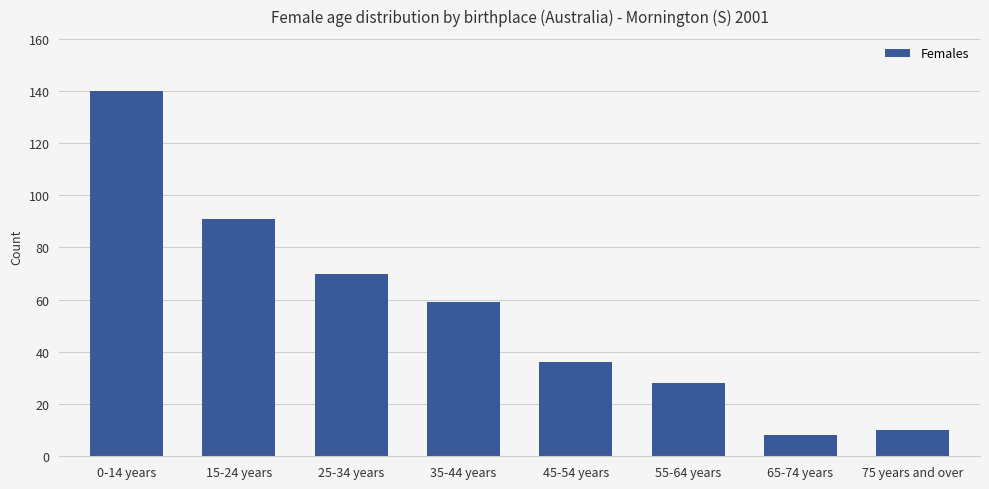

The chart shows a value of 28 at 55-64 years. True or false?

True